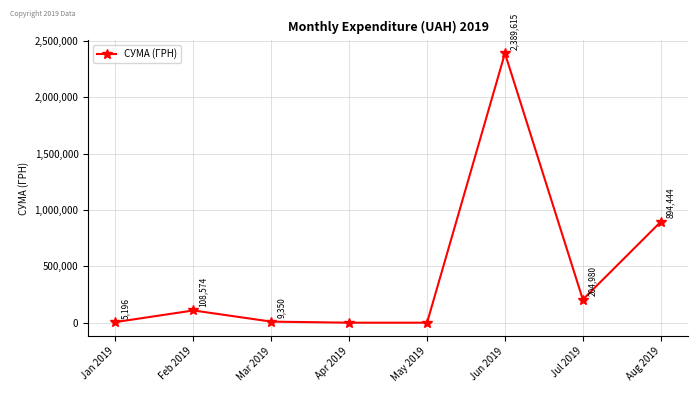

Count the number of data series in this chart.

1